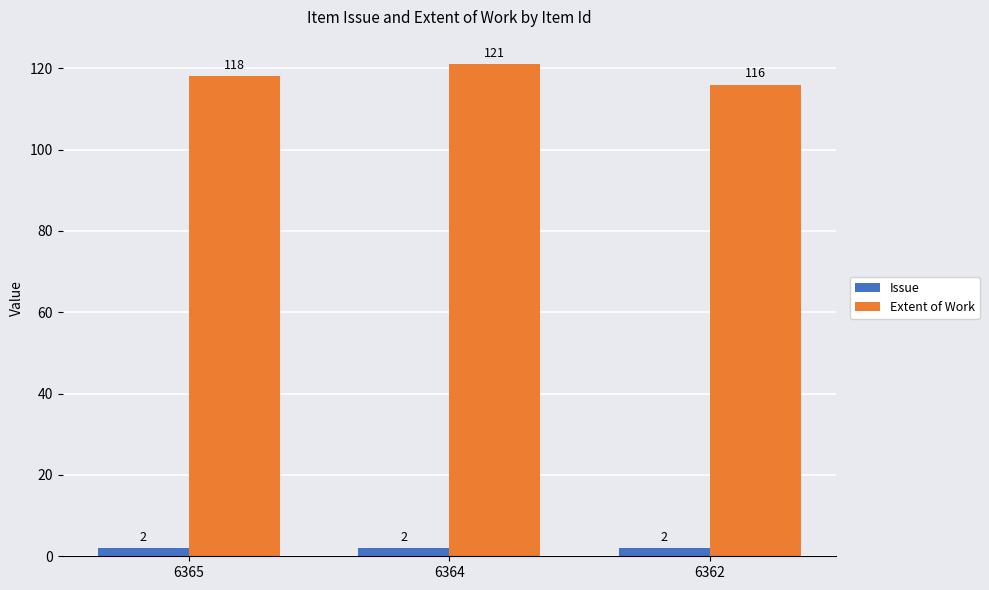

What is the difference between the highest and lowest values at 6362?

114